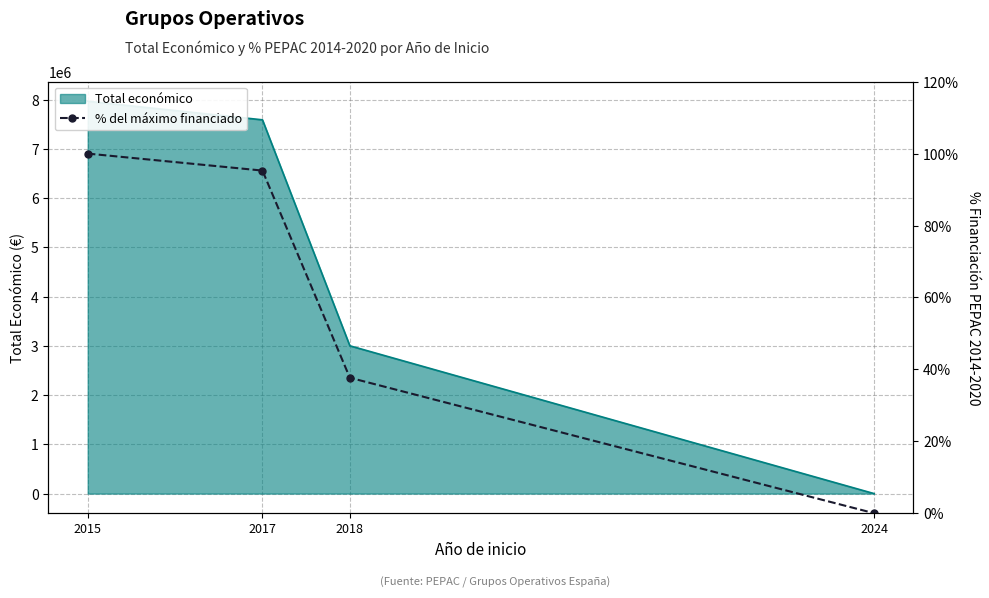

What is the change in value from 2017 to 2024?

-95.3